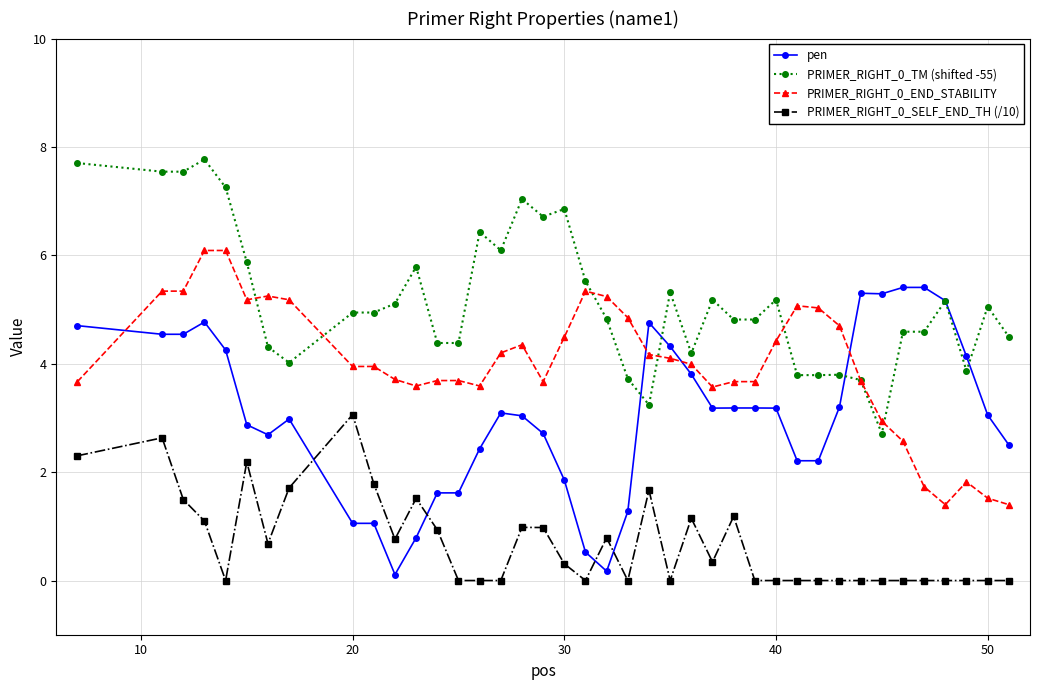

True or false: PRIMER_RIGHT_0_END_STABILITY has more than 2 points higher than both neighbors.

True